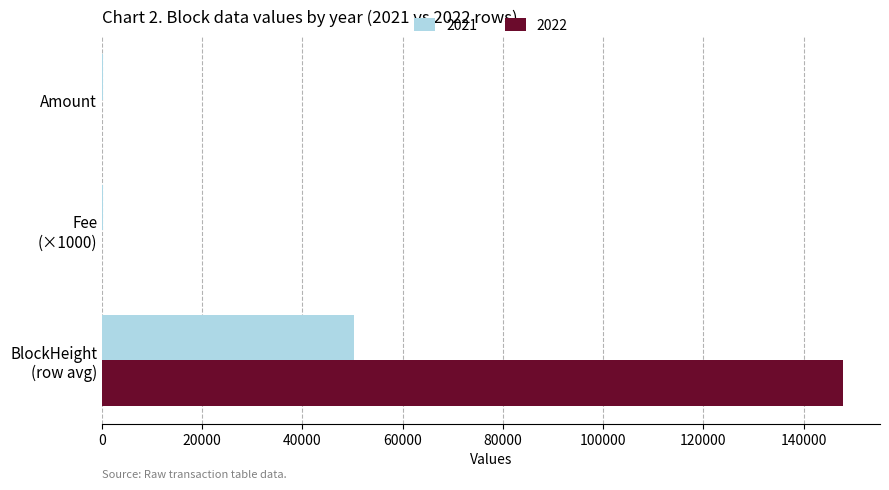

What is the highest value of the 2021 series?

50236.0